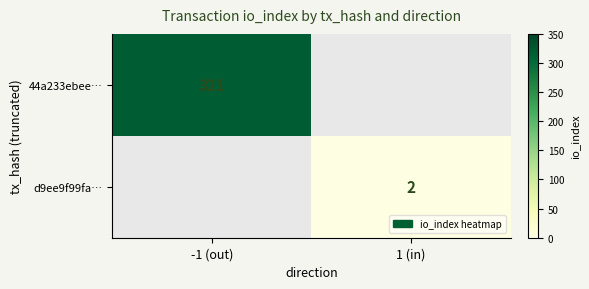

The 44a233ebee… series shows 321 at -1 (out). True or false?

True